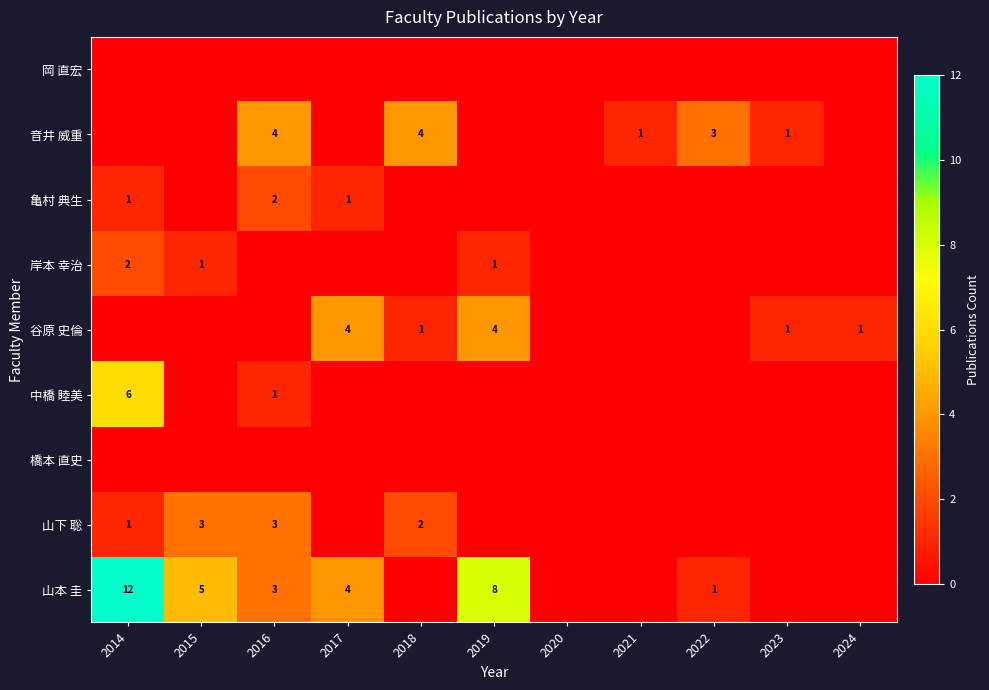

Which category has the lowest value across all series?

2014